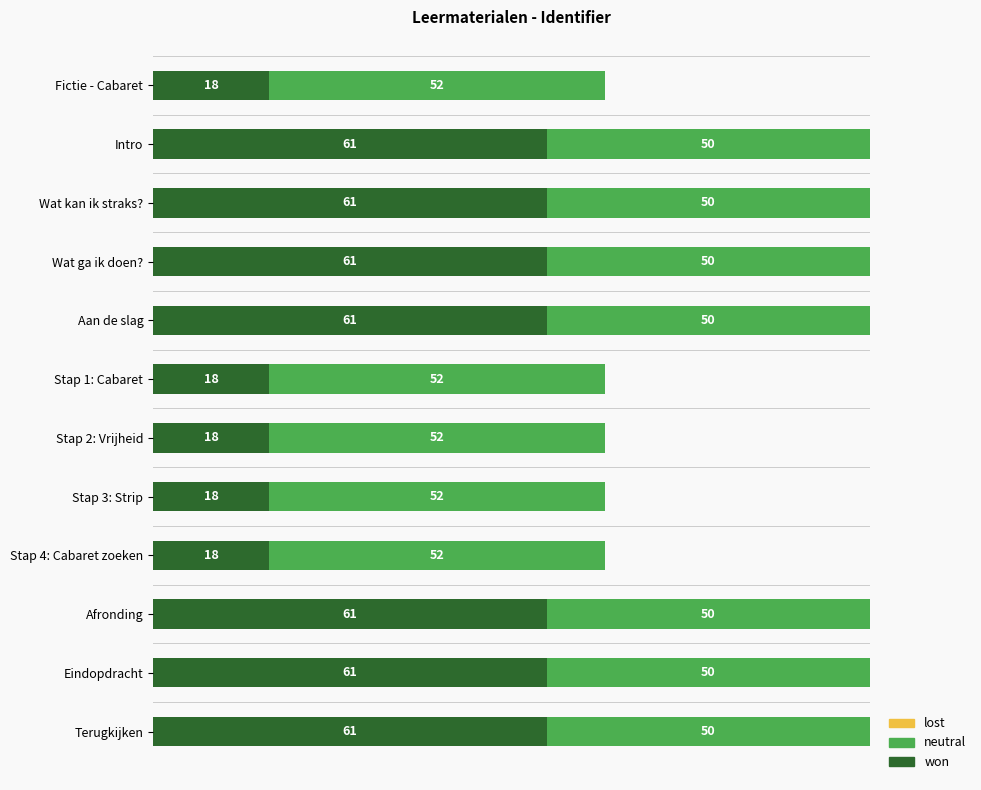

What value does the won series have at Stap 3: Strip, to the nearest 10?

20